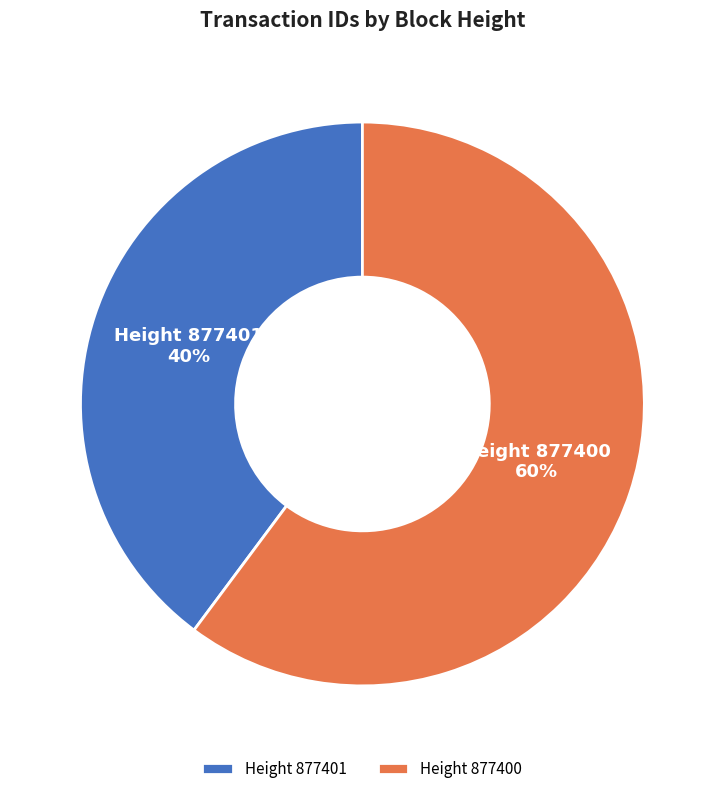

What is the smallest slice in the pie chart?

Height 877401